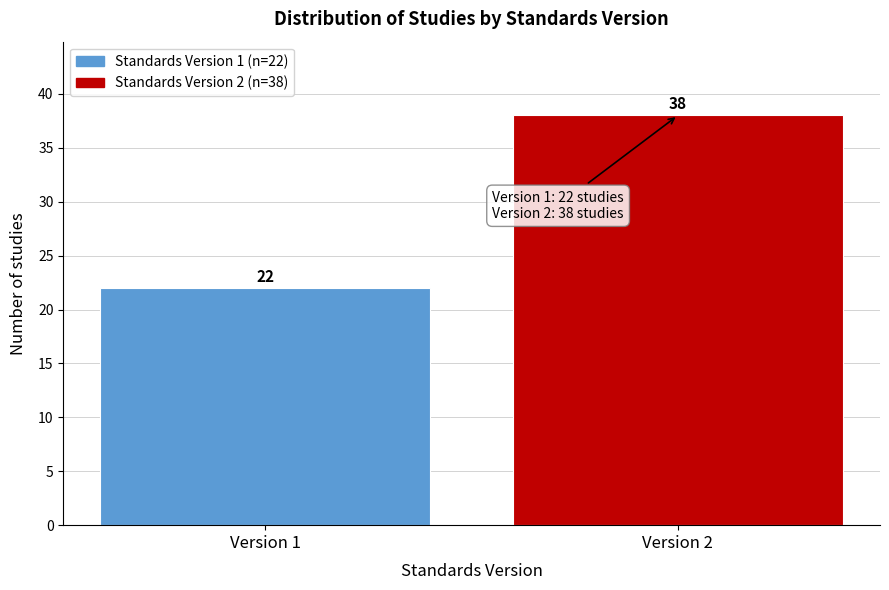

Reading left to right, list all the values displayed in this chart.

Version 1=22	Version 2=38